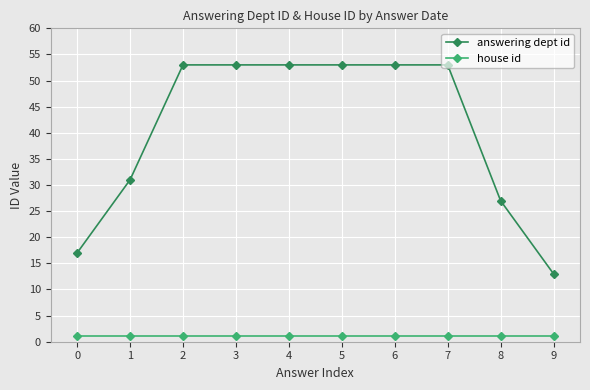

Does the chart display data point markers on the line(s)?

Yes